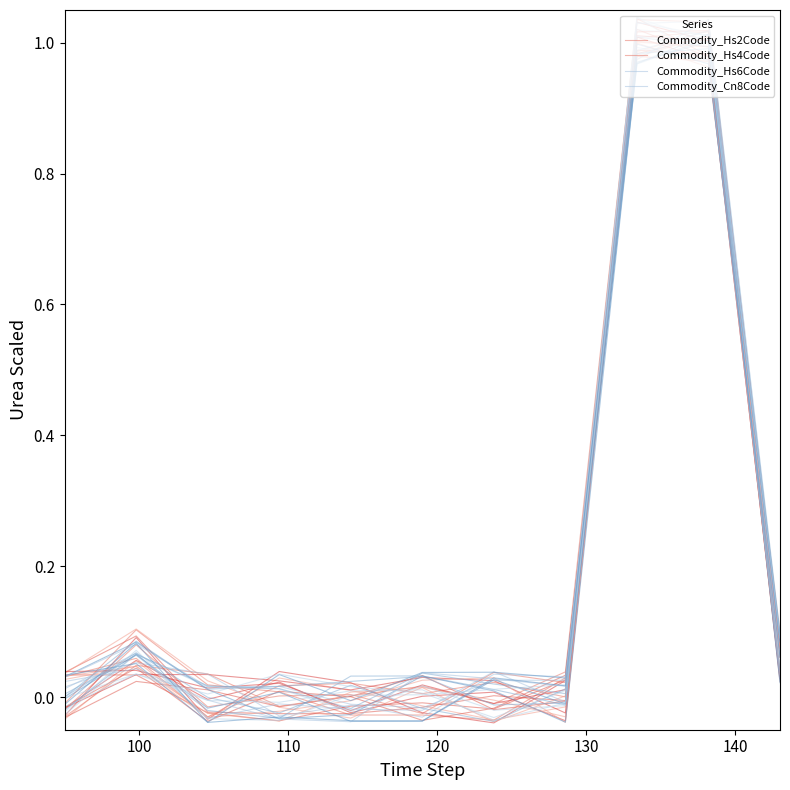

True or false: Commodity_Hs6Code has more than 2 points higher than both neighbors.

True